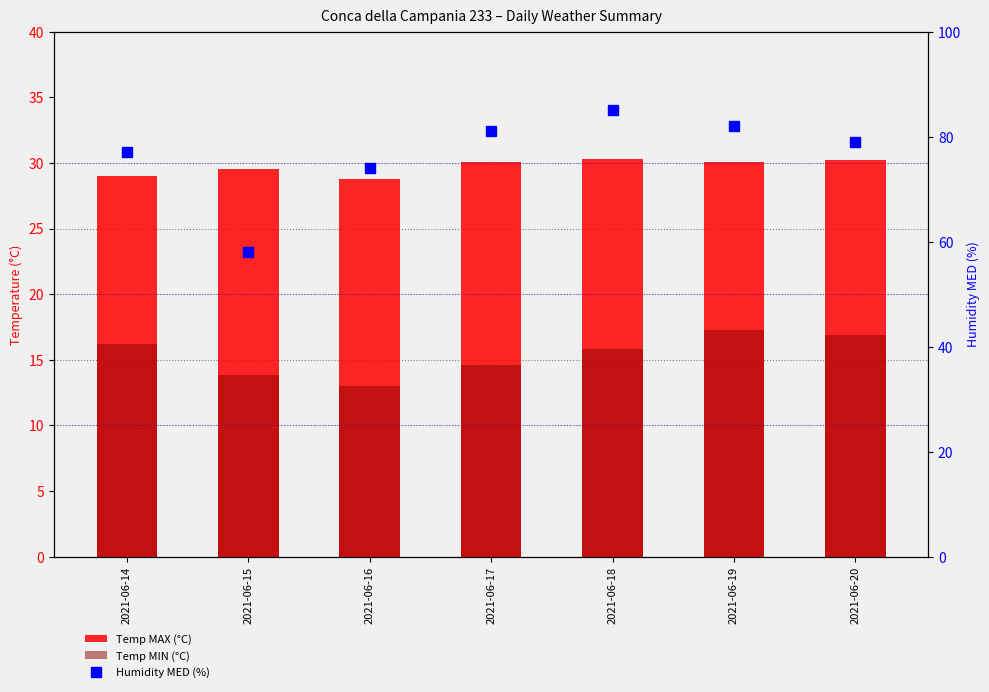

Which category has the lowest value in the Humidity MED (%) series?

2021-06-15